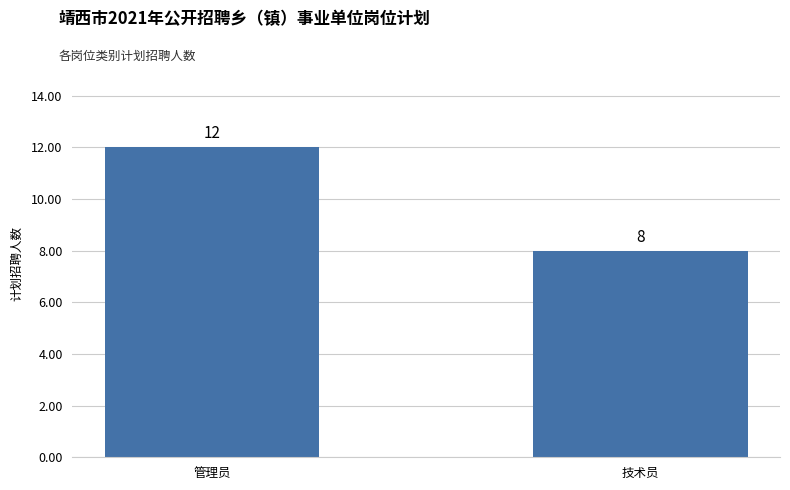

Which has a higher value, 技术员 or 管理员?

管理员